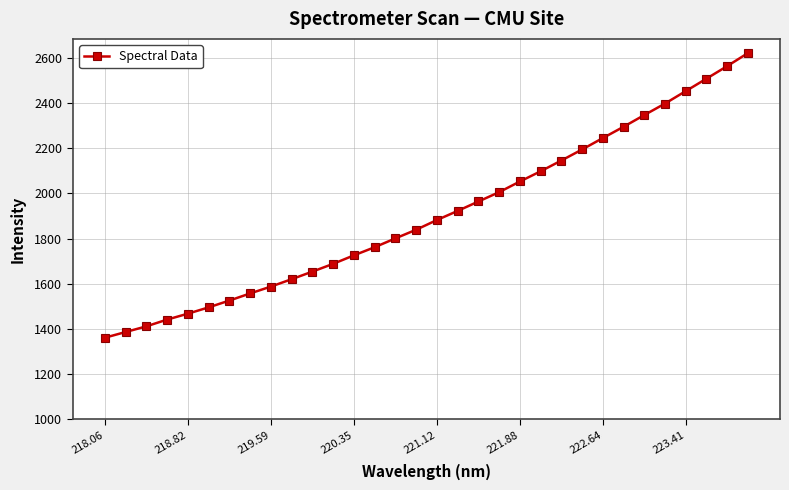

What is the maximum value shown in the chart?

2621.2